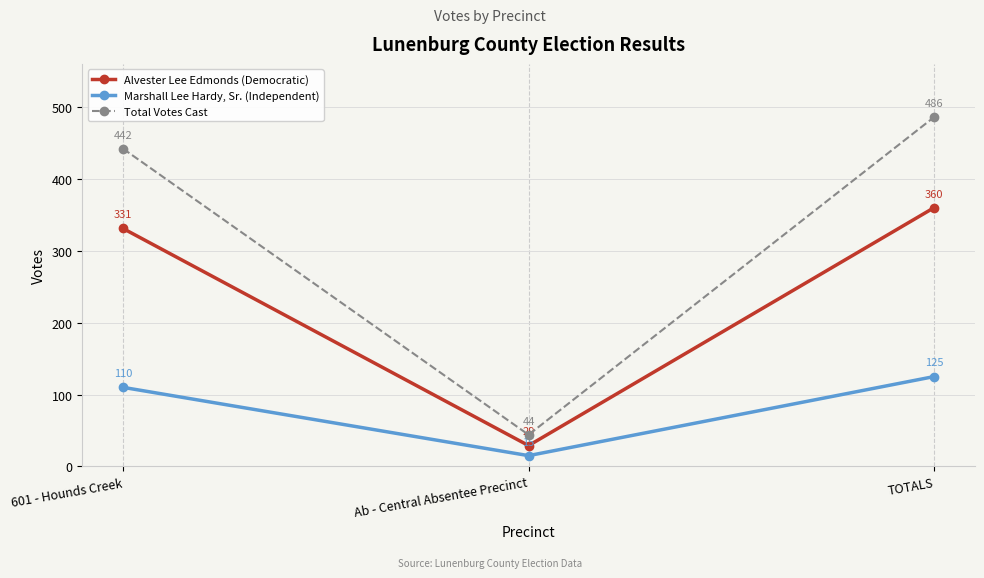

What is the sum of all Alvester Lee Edmonds (Democratic) values?

720